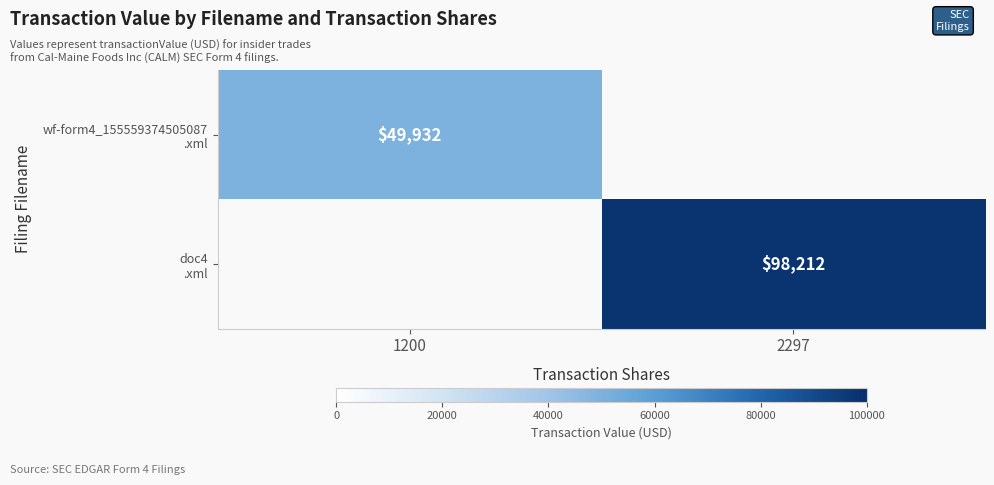

At how many categories does at least one series exceed 42168?

2